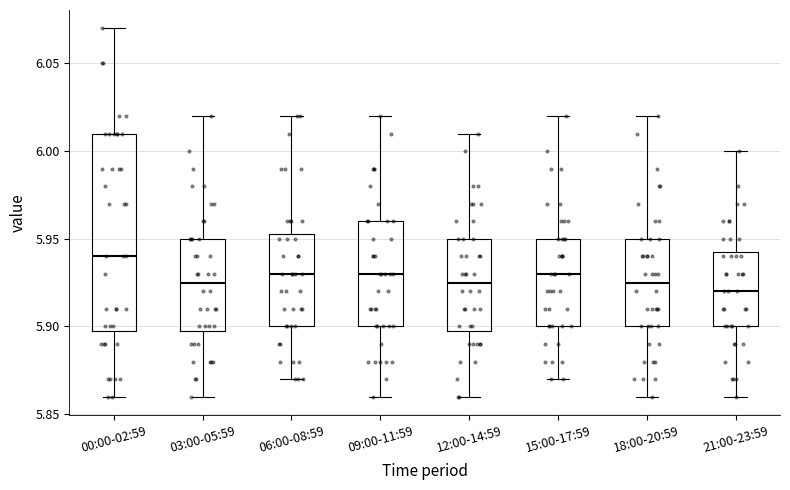

Comparing the boxes themselves (not the whiskers), which one is the tallest?

00:00-02:59